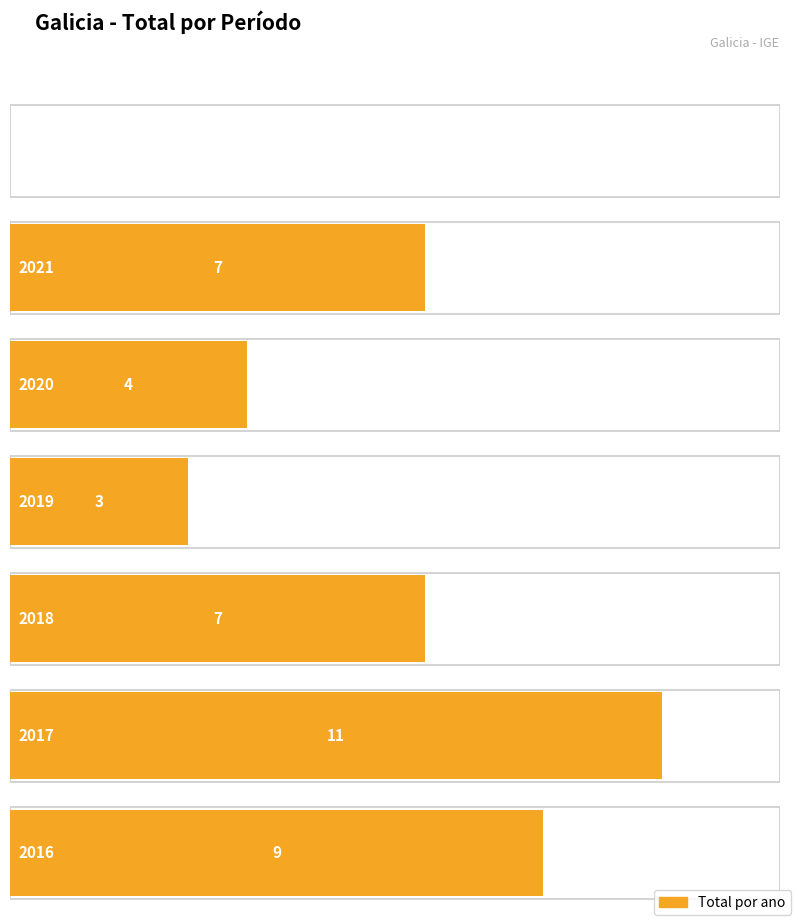

Approximately how many times larger is the value at 2019 compared to 2020?

0.8